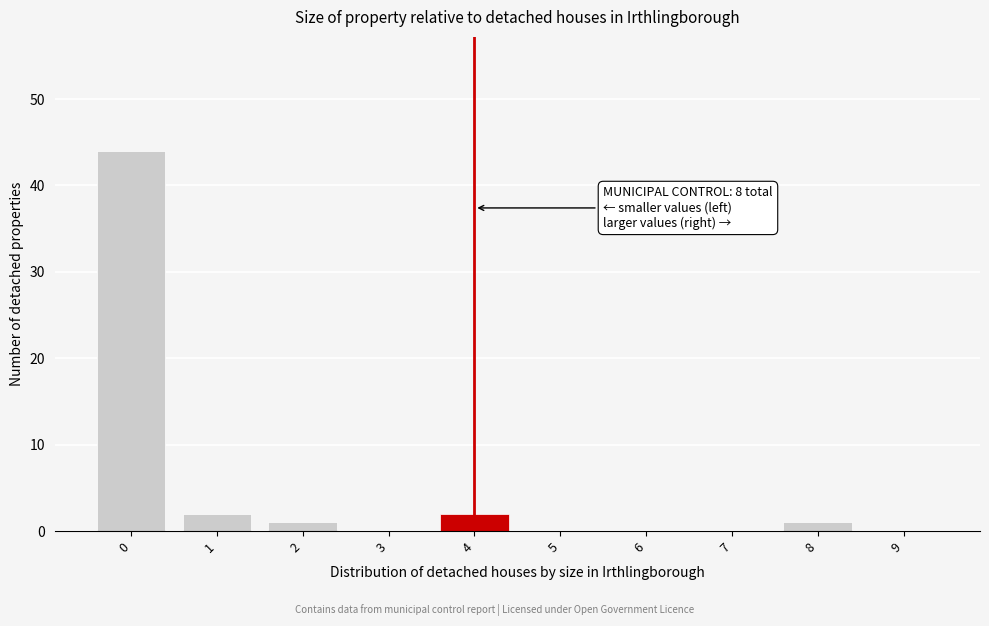

Reading left to right, extract all data points from this chart.

0=44	1=2	2=1	3=0	4=2	5=0	6=0	7=0	8=1	9=0